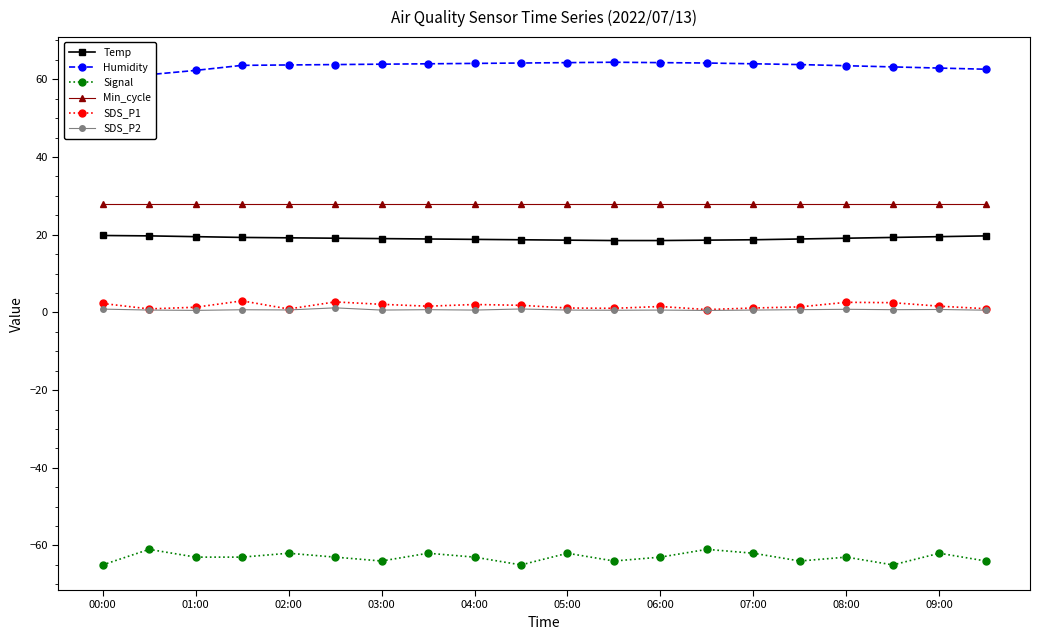

How many values in the Signal series exceed -63?

7